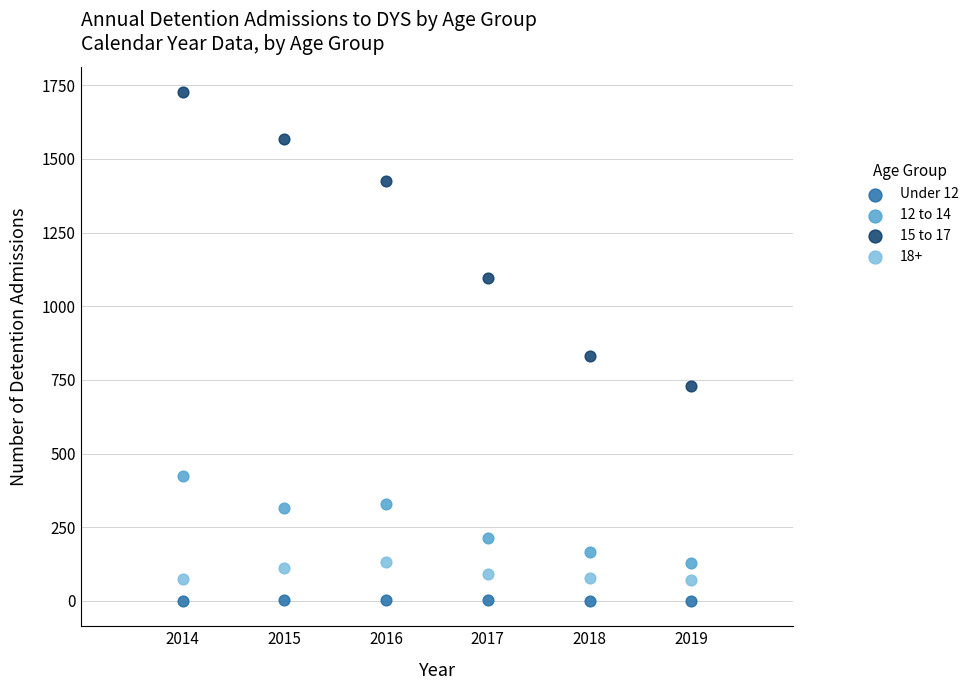

Across all series, what Y value is closest to 863?

830